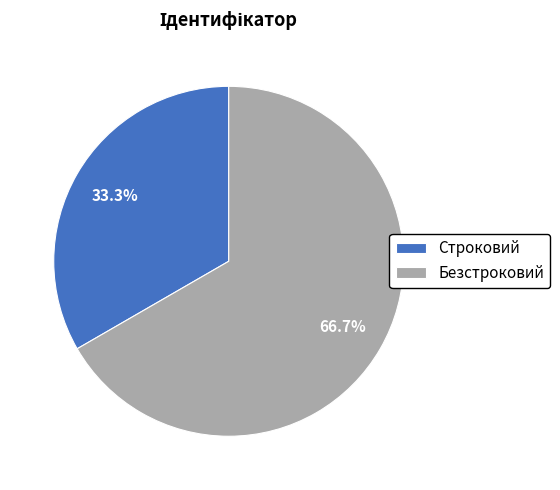

Rank the categories by value from lowest to highest.

Строковий, Безстроковий